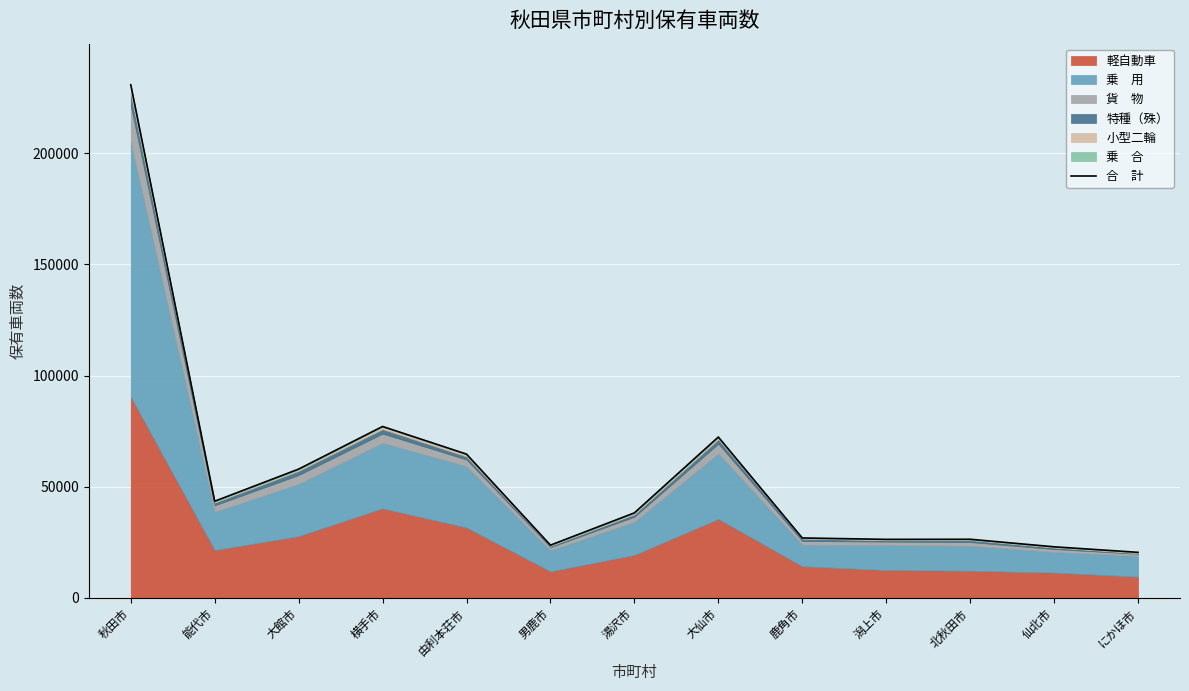

What is the value of the 8th point from the left?

72383